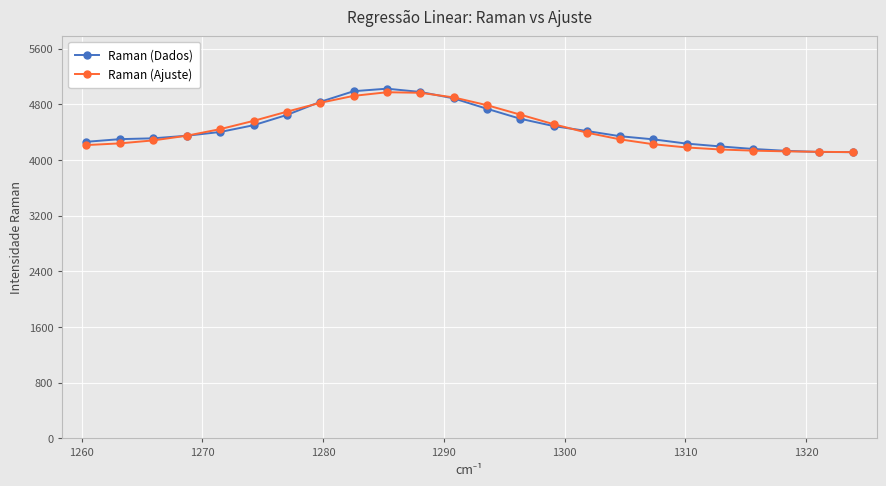

What is the lowest value of the Raman (Dados) series?

4113.0